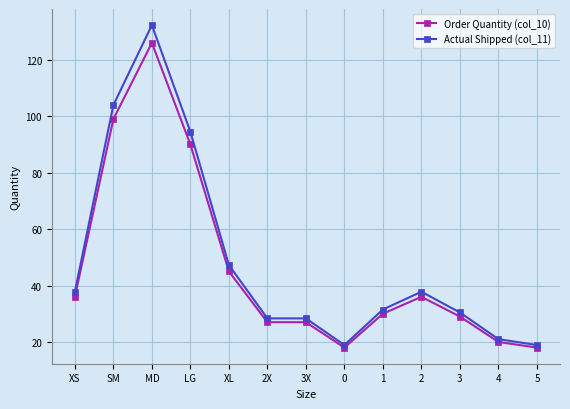

List the series in order of their overall mean, lowest first.

Order Quantity (col_10), Actual Shipped (col_11)